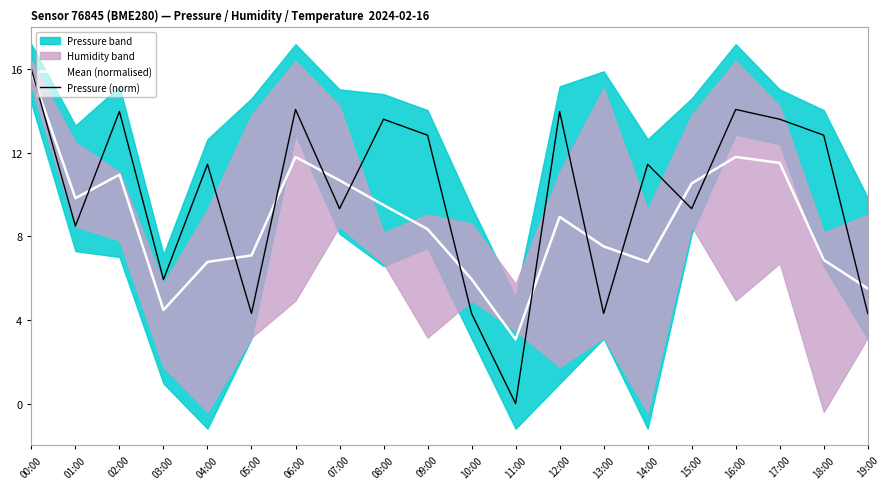

How many intersections are there between Mean (normalised) and Pressure (norm)?

13